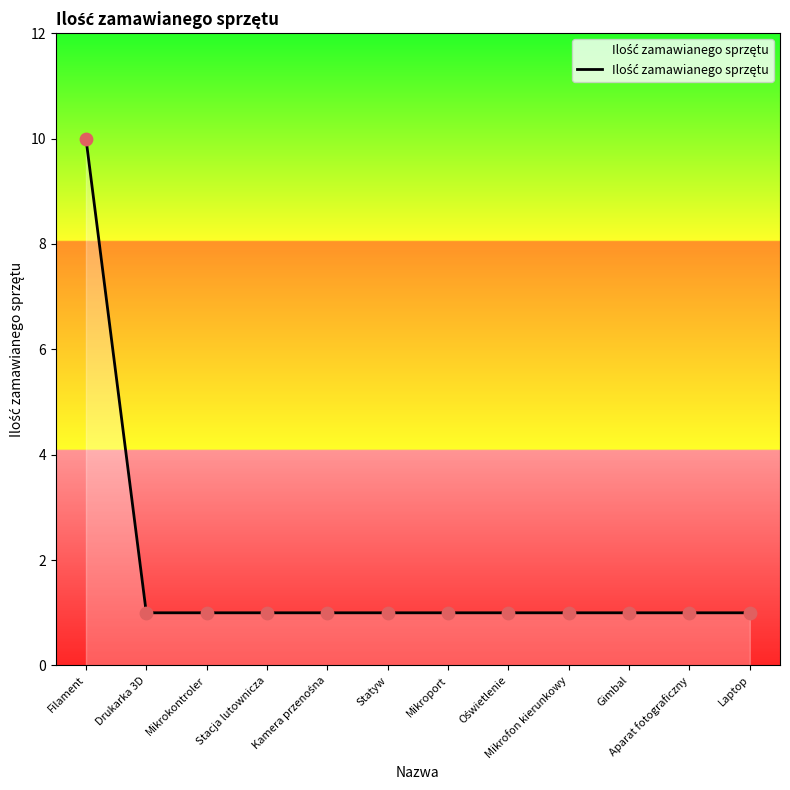

Approximately how many times larger is the value at Statyw compared to Filament?

0.1